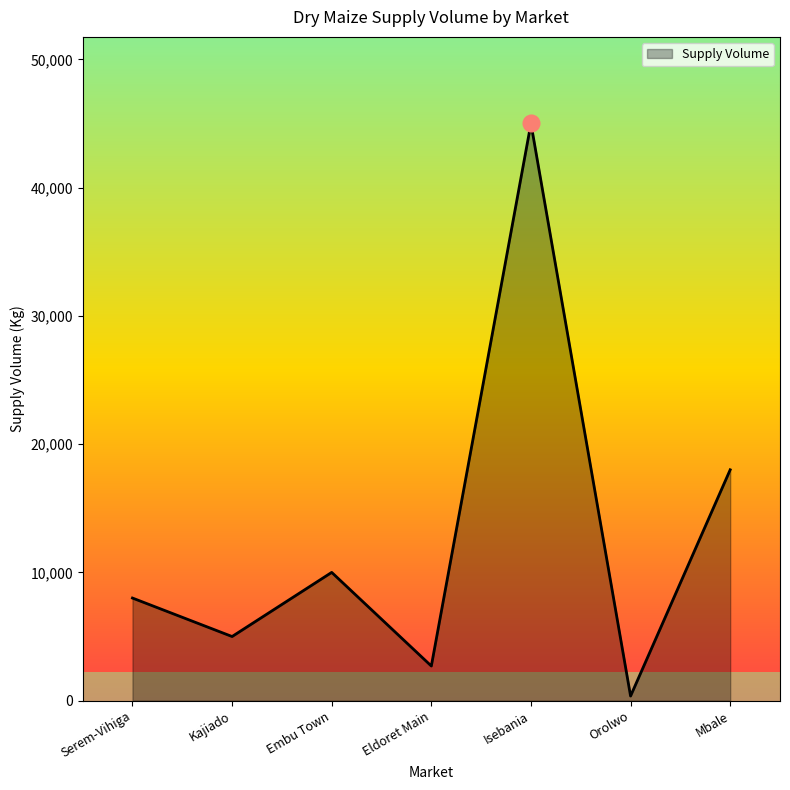

Reading left to right, what are all the values shown in this chart?

Serem-Vihiga=8000	Kajiado=5000	Embu Town=10000	Eldoret Main=2700	Isebania=45000	Orolwo=360	Mbale=18000